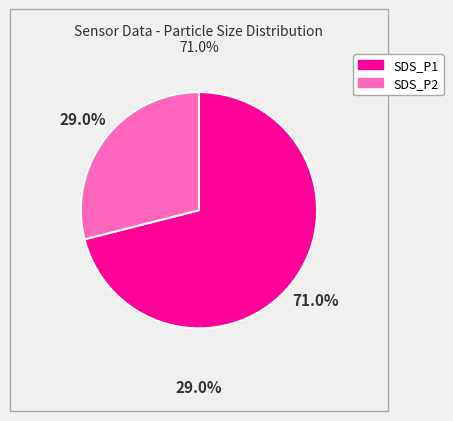

Is there a majority slice in this chart?

Yes